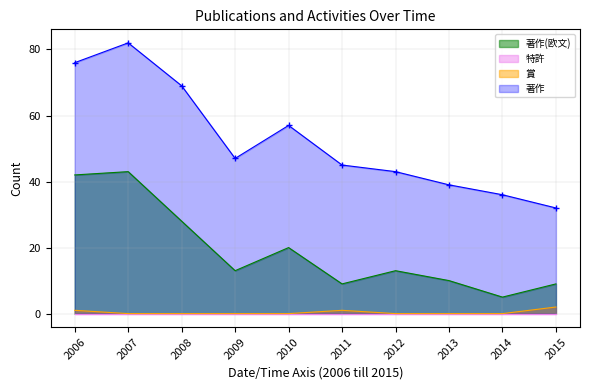

The value of 著作(欧文) at 2010 is 35. True or false?

False